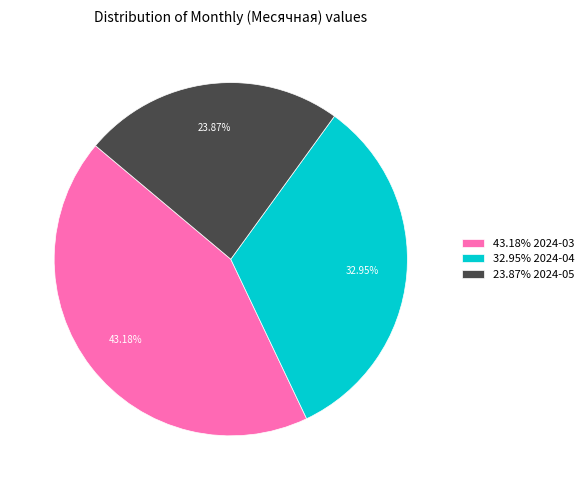

Is the sum of 43.18% 2024-03 and 23.87% 2024-05 greater than half?

Yes